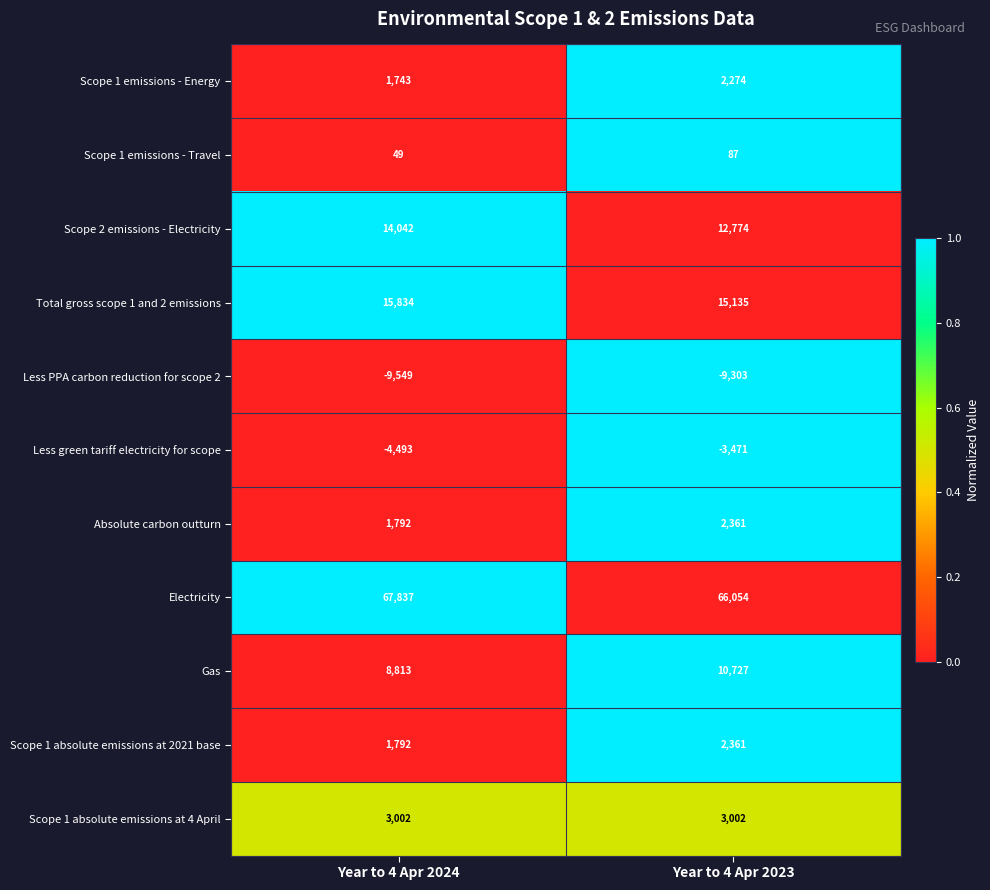

What is the total value across all series at Year to 4 Apr 2024?

100862